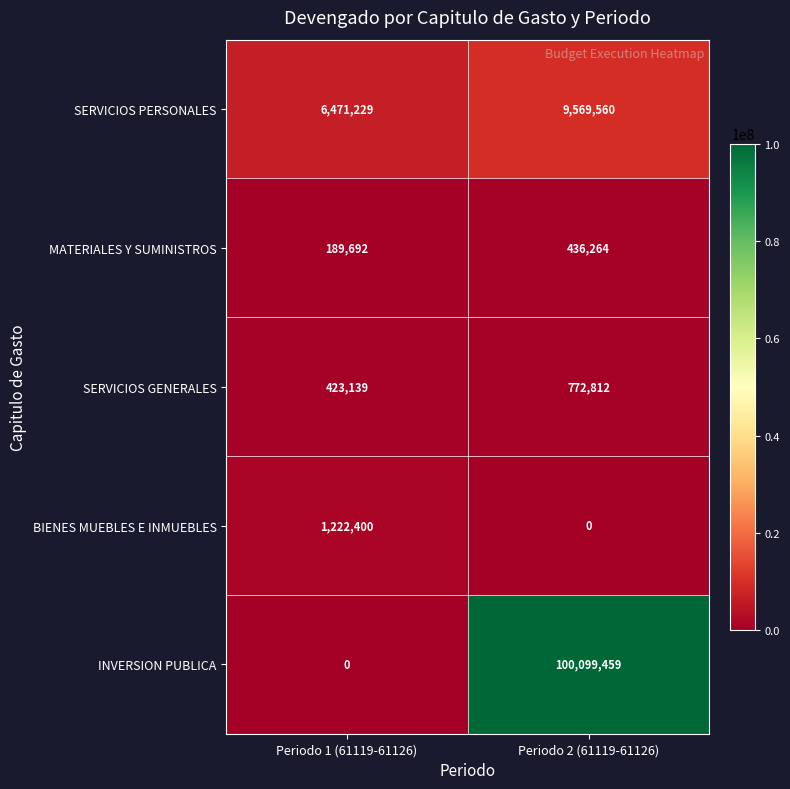

At which label is SERVICIOS GENERALES closest to 597975?

Periodo 1 (61119-61126)